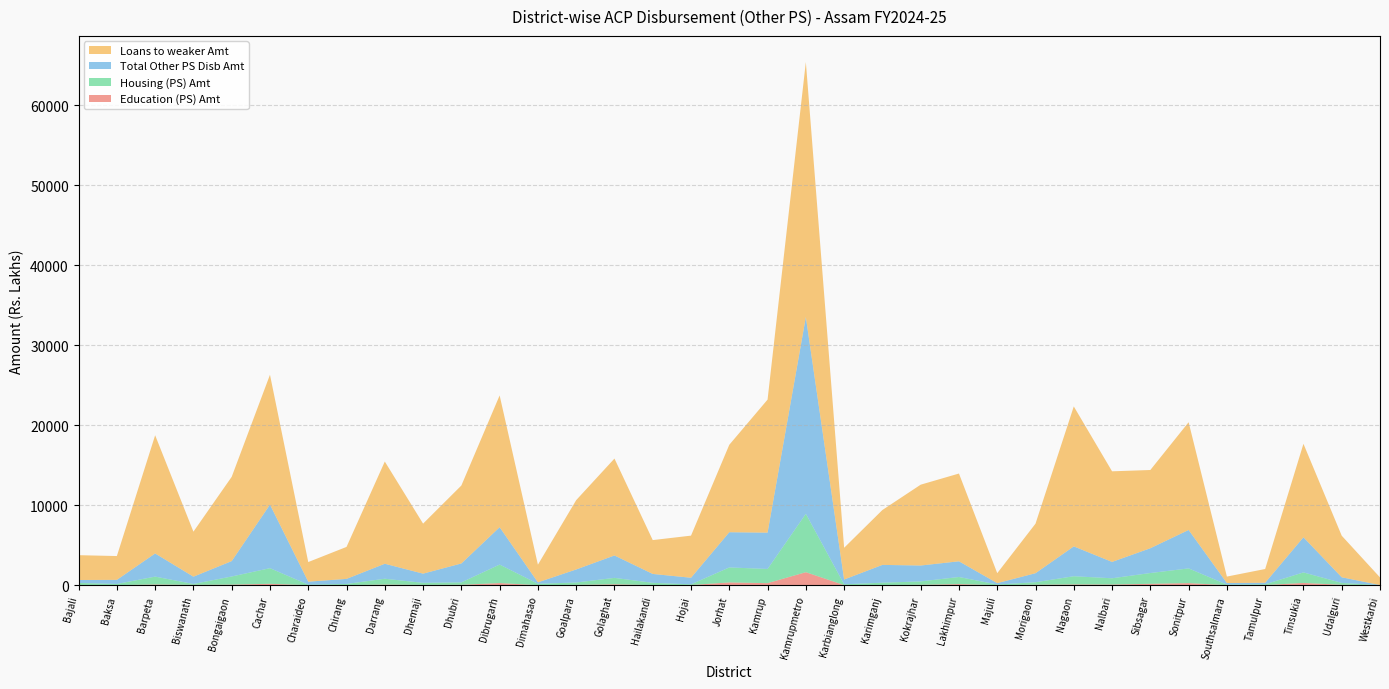

Reading left to right, extract all data points from this chart.

Education (PS) Amt: Bajali=15.4	Baksa=10.9	Barpeta=88.9	Biswanath=41.4	Bongaigaon=73.6	Cachar=172.1	Charaideo=5.6	Chirang=12.6	Darrang=74.9	Dhemaji=35.8	Dhubri=51.2	Dibrugarh=266.0	Dimahasao=3.1	Goalpara=40.7	Golaghat=111.8	Hailakandi=11.2	Hojai=22.7	Jorhat=344.1	Kamrup=256.7	Kamrupmetro=1624.9	Karbianglong=13.7	Karimganj=18.9	Kokrajhar=51.7	Lakhimpur=135.5	Majuli=5.9	Morigaon=55.4	Nagaon=94.8	Nalbari=84.7	Sibsagar=172.3	Sonitpur=260.8	Southsalmara=5.6	Tamulpur=18.1	Tinsukia=282.3	Udalguri=50.9	Westkarbi=0.7
Housing (PS) Amt: Bajali=269.1	Baksa=143.5	Barpeta=983.9	Biswanath=111.8	Bongaigaon=1014.8	Cachar=1955.4	Charaideo=61.6	Chirang=142.3	Darrang=732.3	Dhemaji=258.6	Dhubri=299.5	Dibrugarh=2310.7	Dimahasao=174.7	Goalpara=293.9	Golaghat=803.4	Hailakandi=284.5	Hojai=82.8	Jorhat=1874.7	Kamrup=1772.4	Kamrupmetro=7297.5	Karbianglong=99.0	Karimganj=294.0	Kokrajhar=422.2	Lakhimpur=889.8	Majuli=79.4	Morigaon=315.0	Nagaon=1024.8	Nalbari=779.8	Sibsagar=1348.7	Sonitpur=1837.7	Southsalmara=65.7	Tamulpur=92.1	Tinsukia=1315.2	Udalguri=234.3	Westkarbi=9.2
Total Other PS Disb Amt: Bajali=366.6	Baksa=512.9	Barpeta=2894.0	Biswanath=909.8	Bongaigaon=1923.8	Cachar=7943.3	Charaideo=372.4	Chirang=633.0	Darrang=1872.4	Dhemaji=1149.4	Dhubri=2365.1	Dibrugarh=4669.1	Dimahasao=177.7	Goalpara=1631.8	Golaghat=2800.2	Hailakandi=1111.7	Hojai=824.8	Jorhat=4402.4	Kamrup=4538.5	Kamrupmetro=24599.3	Karbianglong=597.4	Karimganj=2224.3	Kokrajhar=1986.5	Lakhimpur=1961.6	Majuli=170.4	Morigaon=1127.6	Nagaon=3729.8	Nalbari=2043.8	Sibsagar=3098.5	Sonitpur=4805.1	Southsalmara=198.3	Tamulpur=193.7	Tinsukia=4390.2	Udalguri=704.0	Westkarbi=9.9
Loans to weaker Amt: Bajali=3100.1	Baksa=2976.1	Barpeta=14771.5	Biswanath=5626.5	Bongaigaon=10533.0	Cachar=16229.9	Charaideo=2452.4	Chirang=3997.3	Darrang=12775.1	Dhemaji=6250.7	Dhubri=9742.4	Dibrugarh=16473.8	Dimahasao=2206.0	Goalpara=8663.2	Golaghat=12112.0	Hailakandi=4230.3	Hojai=5264.2	Jorhat=10928.4	Kamrup=16629.1	Kamrupmetro=31865.9	Karbianglong=3966.3	Karimganj=6860.0	Kokrajhar=10103.0	Lakhimpur=10969.1	Majuli=1246.5	Morigaon=6192.5	Nagaon=17494.4	Nalbari=11324.9	Sibsagar=9778.3	Sonitpur=13465.8	Southsalmara=807.2	Tamulpur=1719.5	Tinsukia=11685.5	Udalguri=5196.2	Westkarbi=952.5